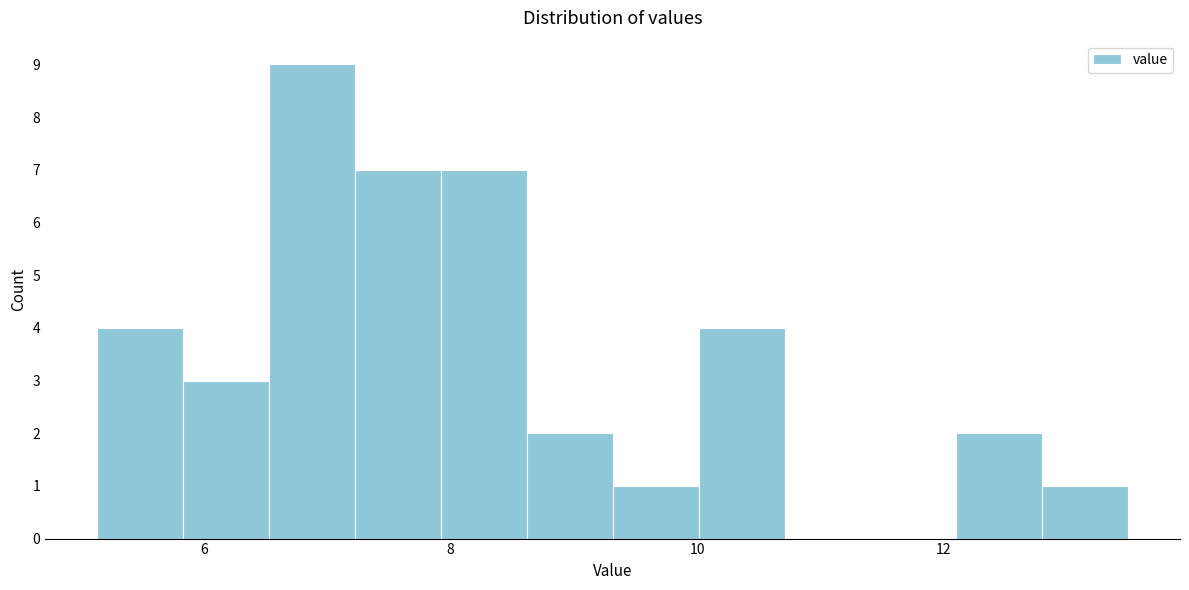

Read against the x-axis, roughly where is the centre of the tallest bar?

6.8